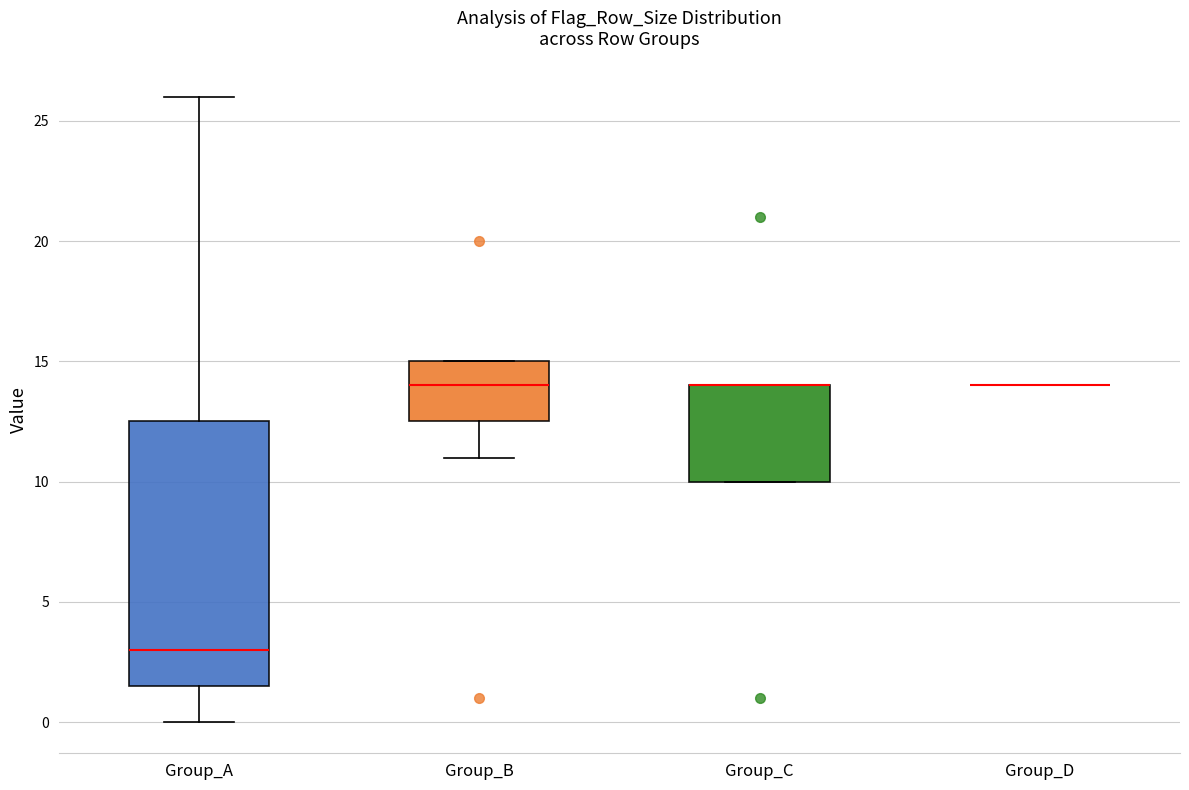

Reading left to right, transcribe this box plot: for each box, give where its median line is, the range the box spans, and where its two whiskers end, as read against the y-axis. The values are not printed on the chart, so give them approximately, as read against the axis.

Group_A: median 3.0, box 1.5 to 12.5, whiskers 0.0 to 26.0
Group_B: median 14.0, box 12.5 to 15.0, whiskers 11.0 to 15.0
Group_C: median 14.0 (drawn on the box's upper edge), box 10.0 to 14.0, whiskers 10.0 to 14.0
Group_D: box collapsed to a line at 14.0, whiskers 14.0 to 14.0